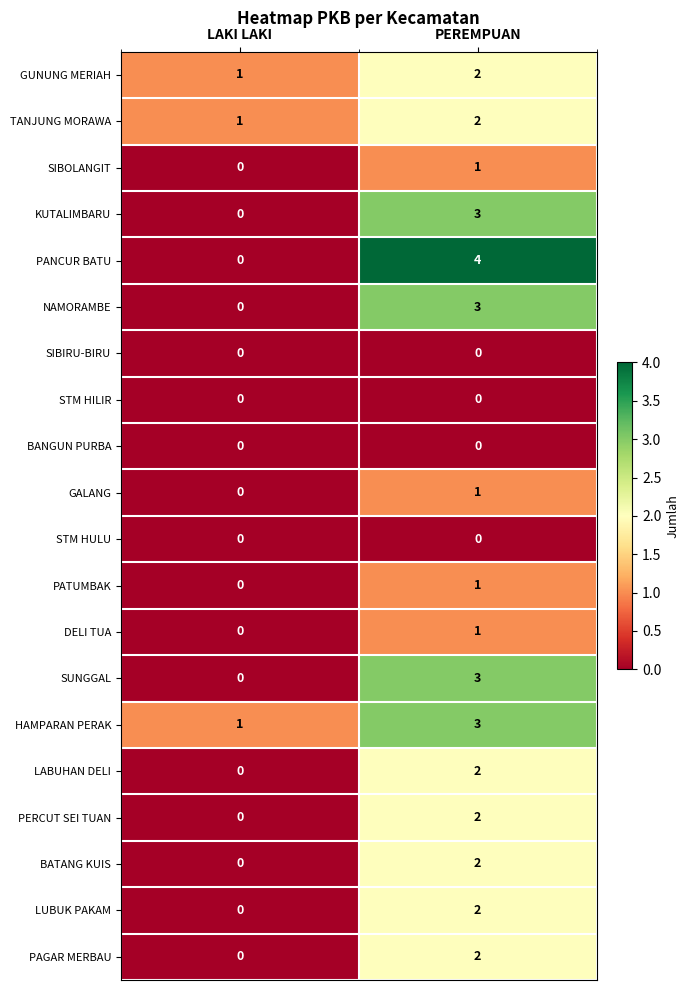

List the labels in order of PATUMBAK value, smallest first.

LAKI LAKI, PEREMPUAN